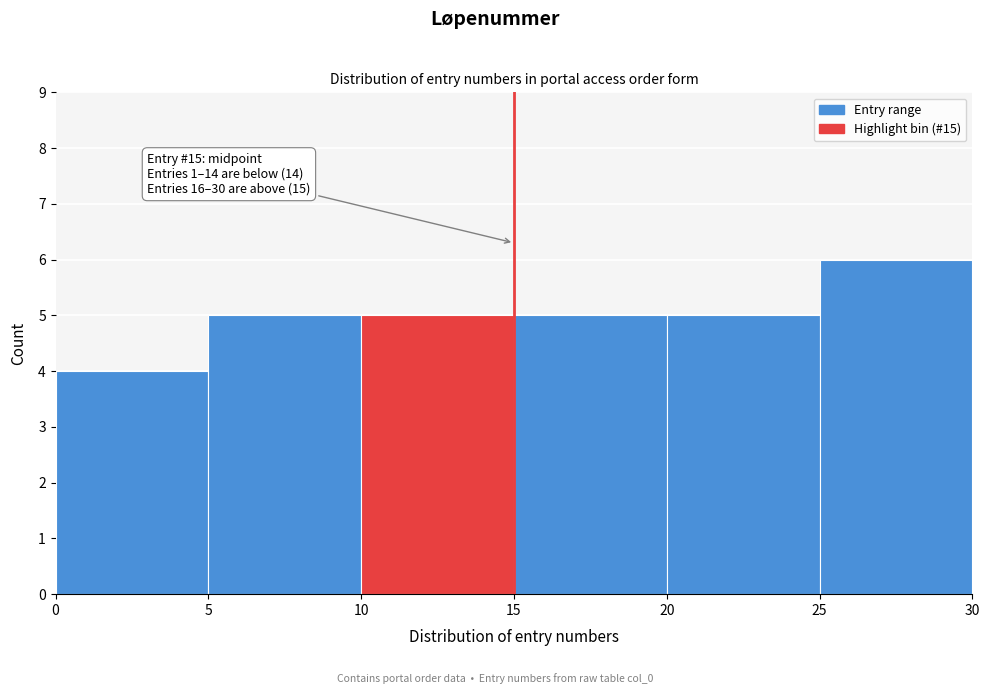

Which range on the x-axis has the tallest bar?

25 to 30